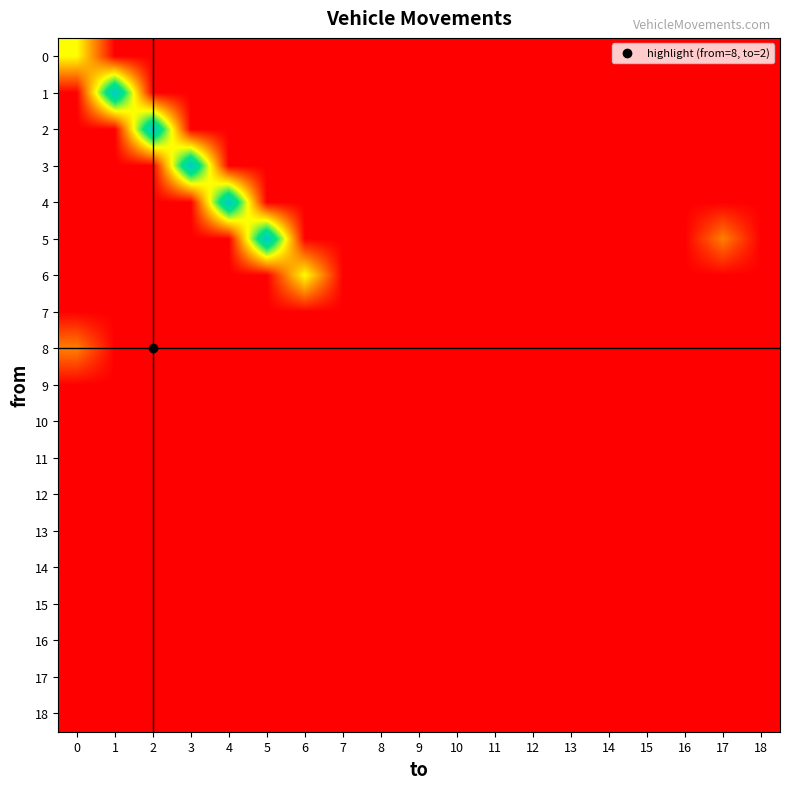

Which has a higher value, 1 or 12?

1